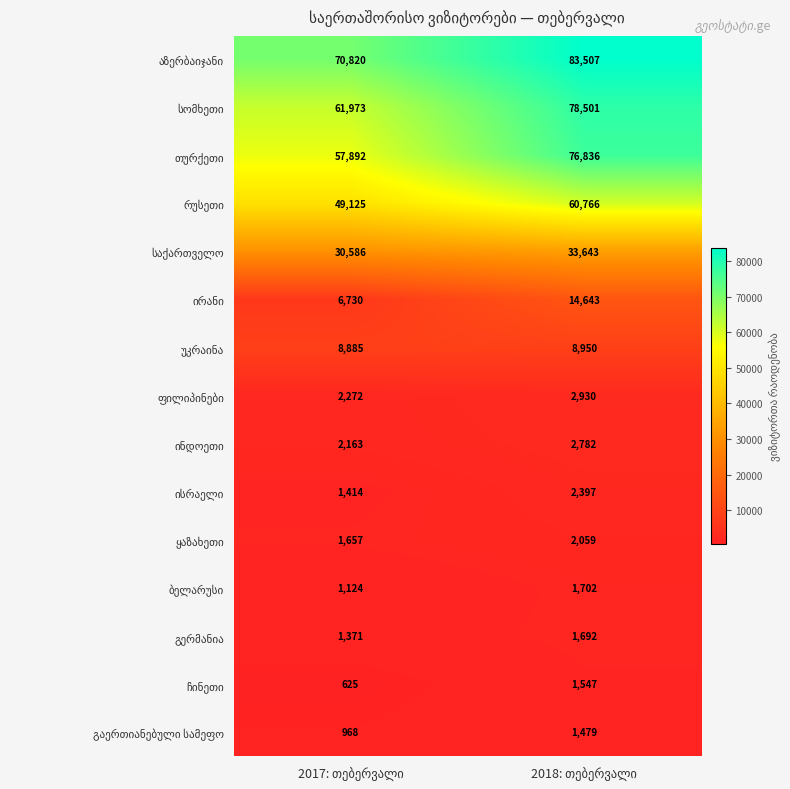

What is the maximum value shown in the chart?

83507